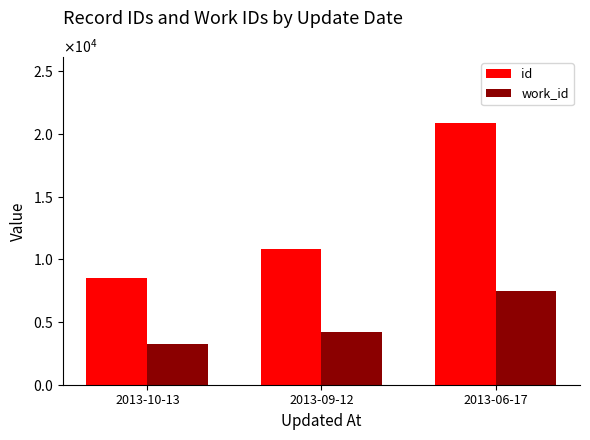

Are the bars horizontal?

No